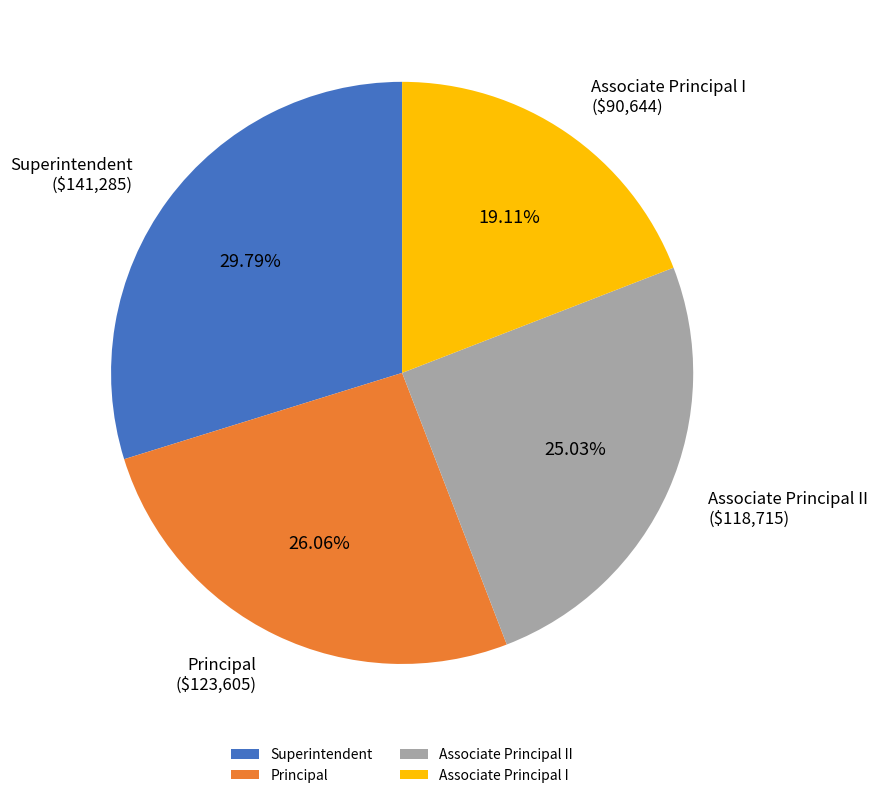

Is the sum of Superintendent and Associate Principal I greater than half?

No